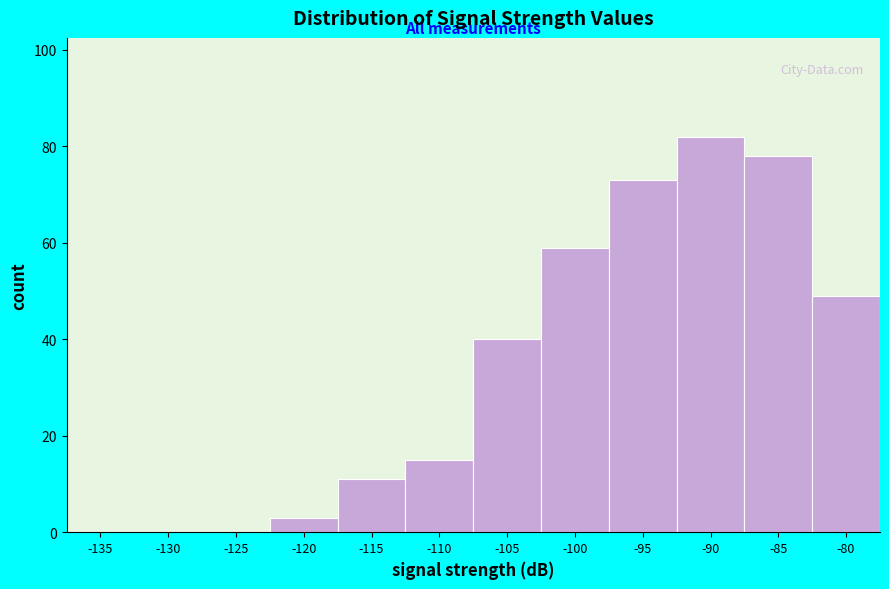

Reading left to right, list all the values displayed in this chart.

-135=0	-130=0	-125=0	-120=3	-115=11	-110=15	-105=40	-100=59	-95=73	-90=82	-85=78	-80=49